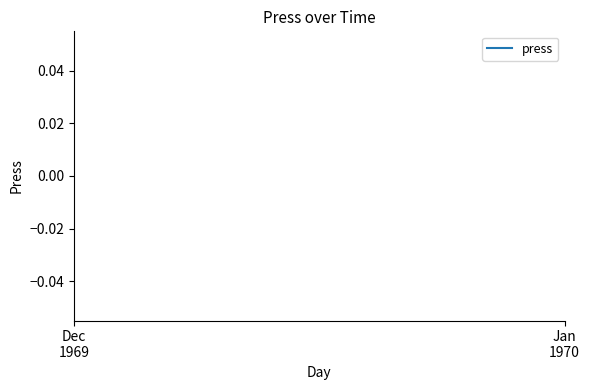

Is this an area chart (filled region under the line)?

No